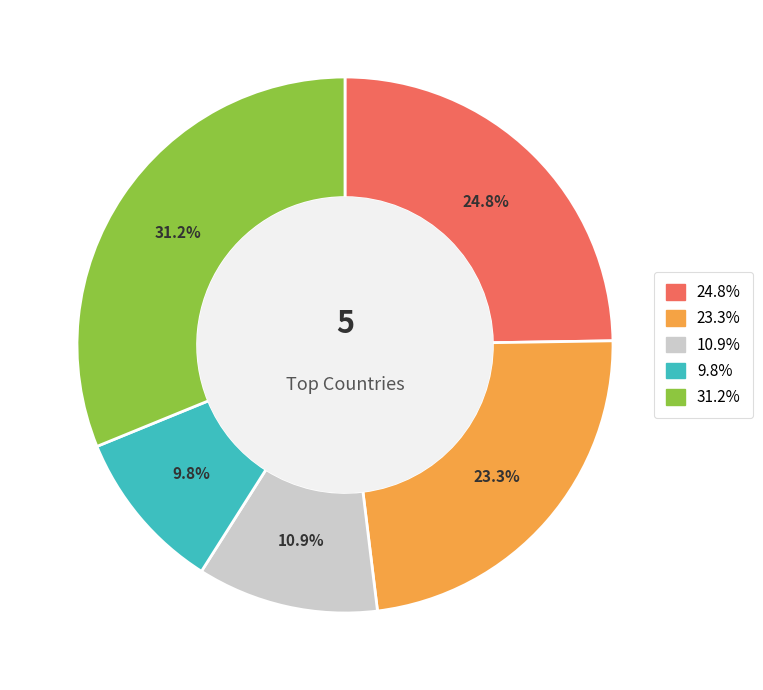

Does any single category account for the majority?

No